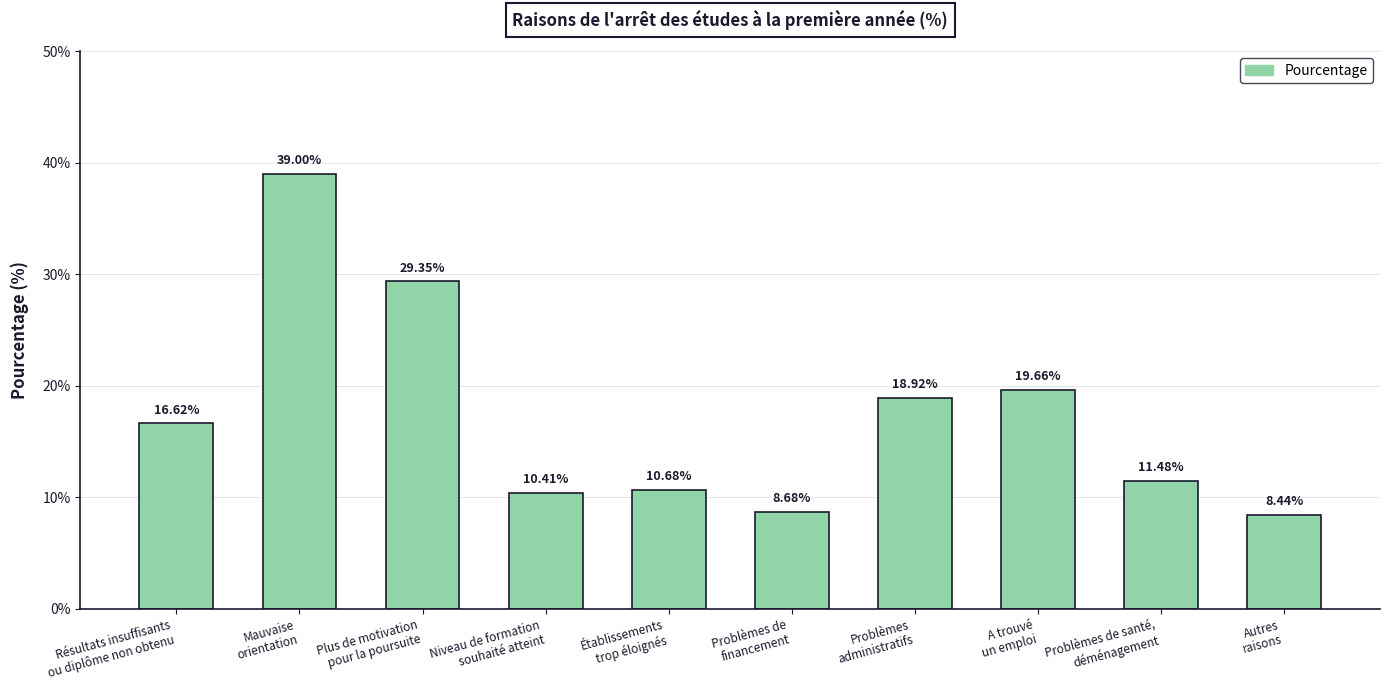

How many categories are shown in the chart?

10